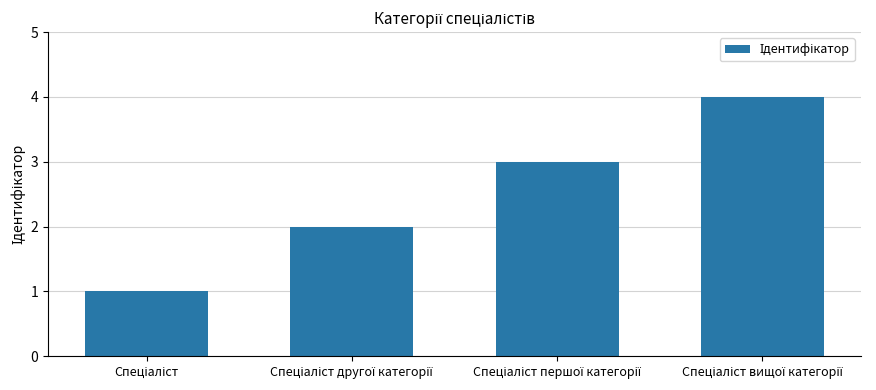

What is the greatest value displayed?

4